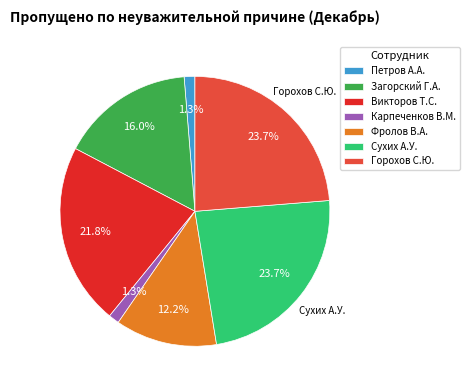

What percentage is NOT represented by Карпеченков В.М.?

98.7%